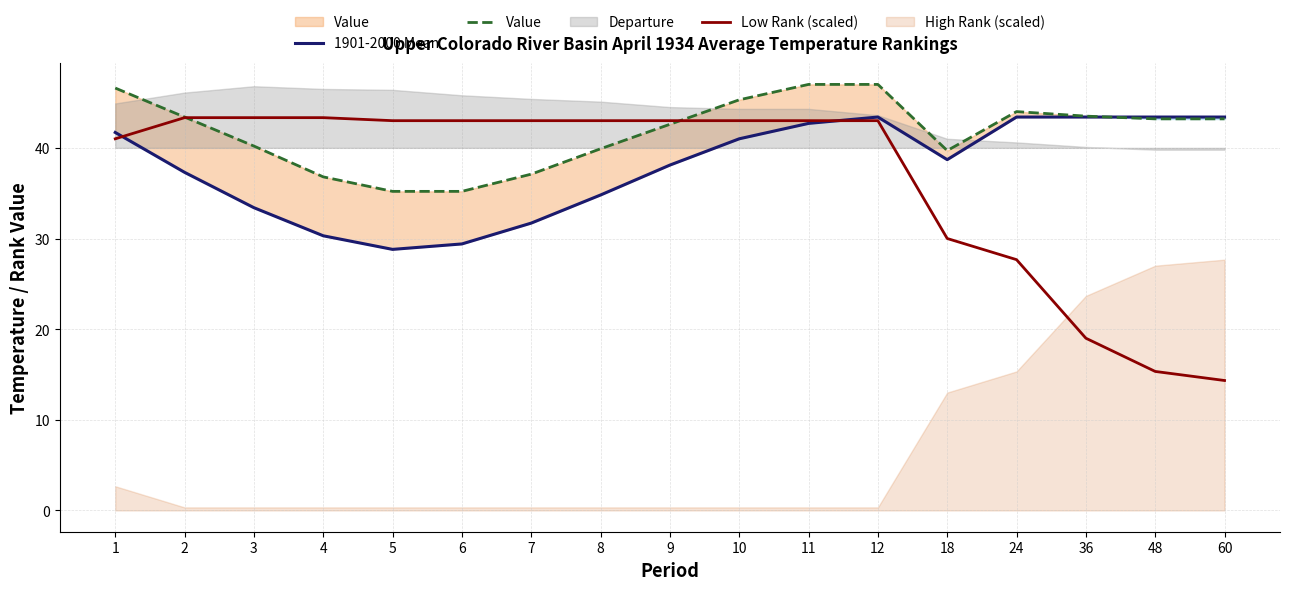

True or false: 1901-2000 Mean has a value of 15.6 at 3.

False